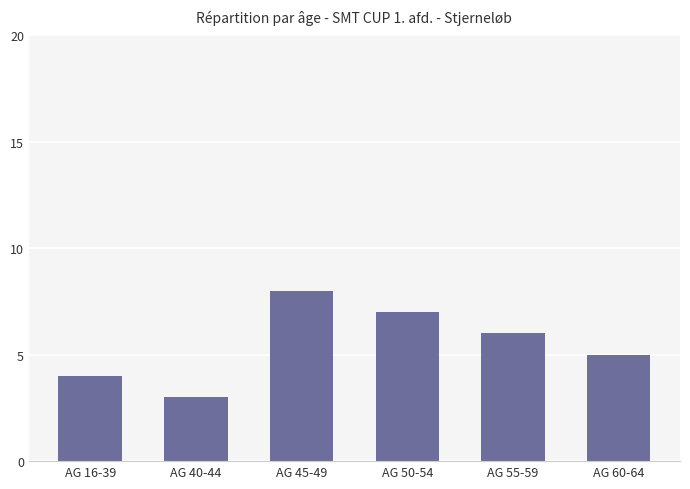

How many values are between 4 and 7?

4